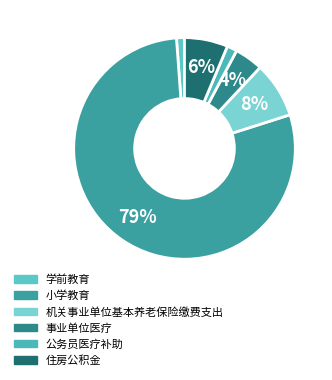

The 住房公积金 slice represents 6% of the pie. True or false?

True